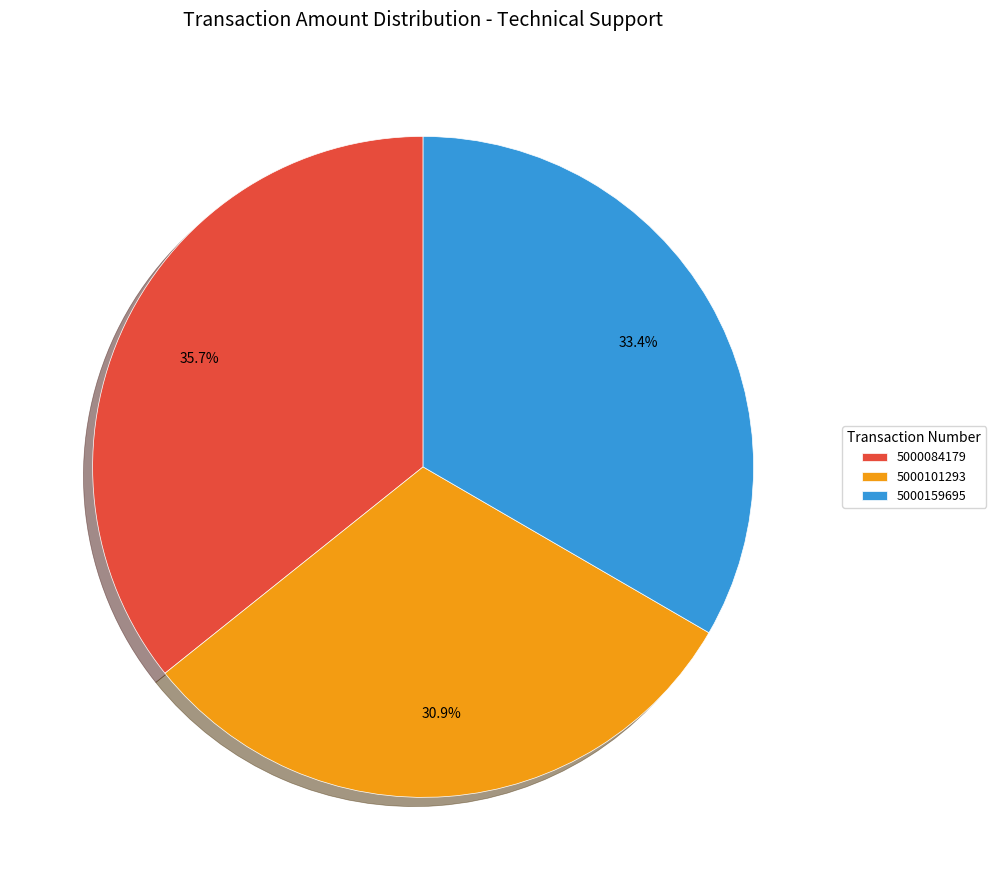

True or false: 5000159695 accounts for 42% of the total.

False